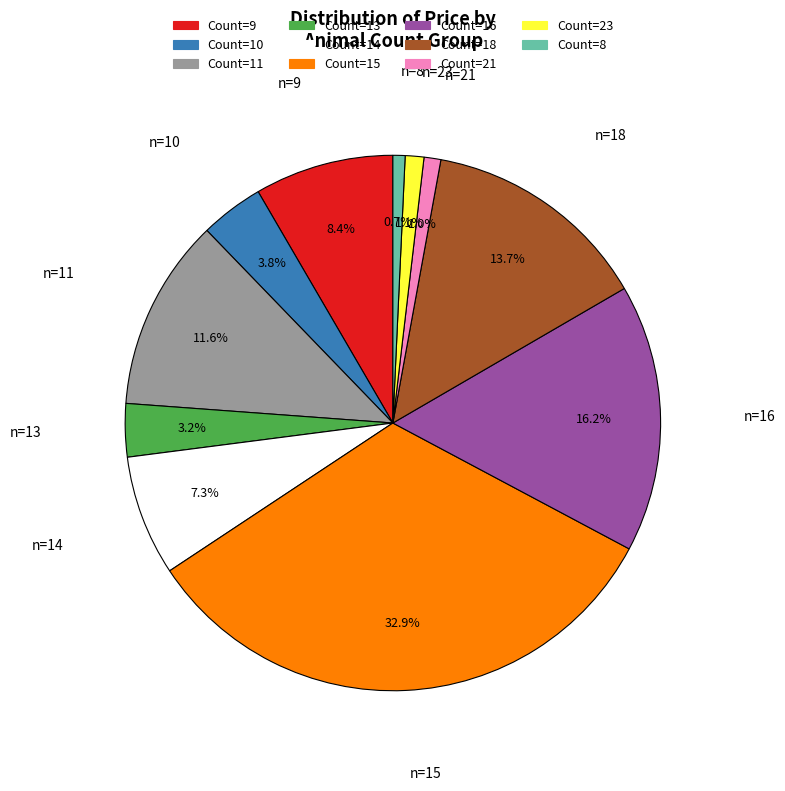

How many segments does this pie chart have?

11